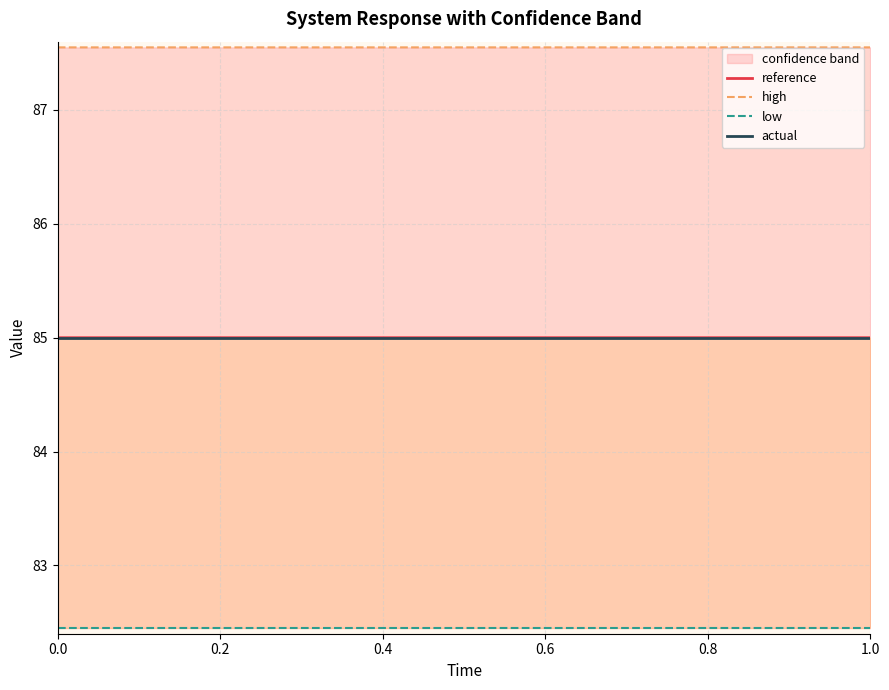

List the series in order of their peak value, highest first.

high, reference, actual, low